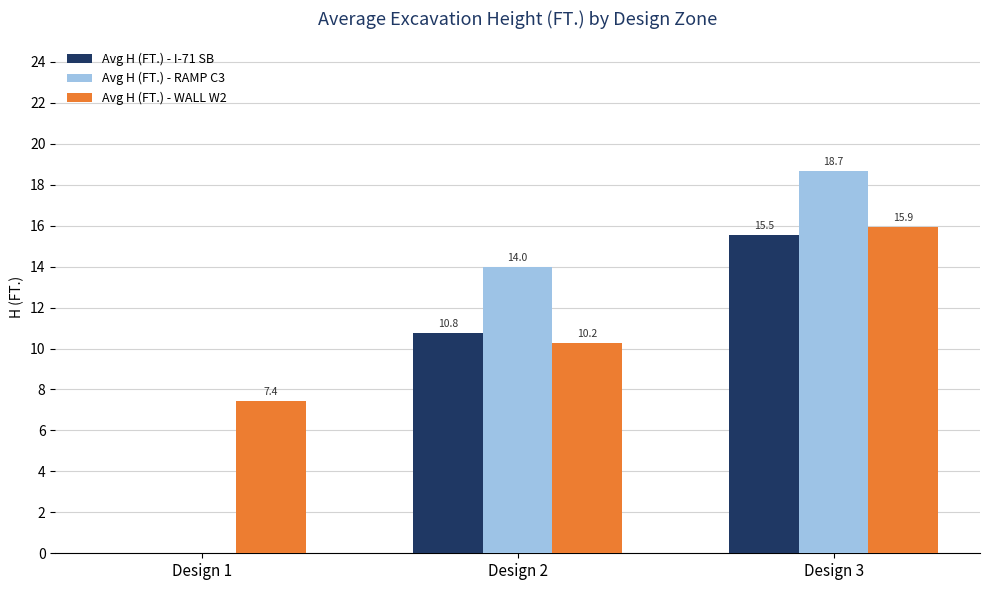

What is the average value of the Avg H (FT.) - RAMP C3 series?

10.9